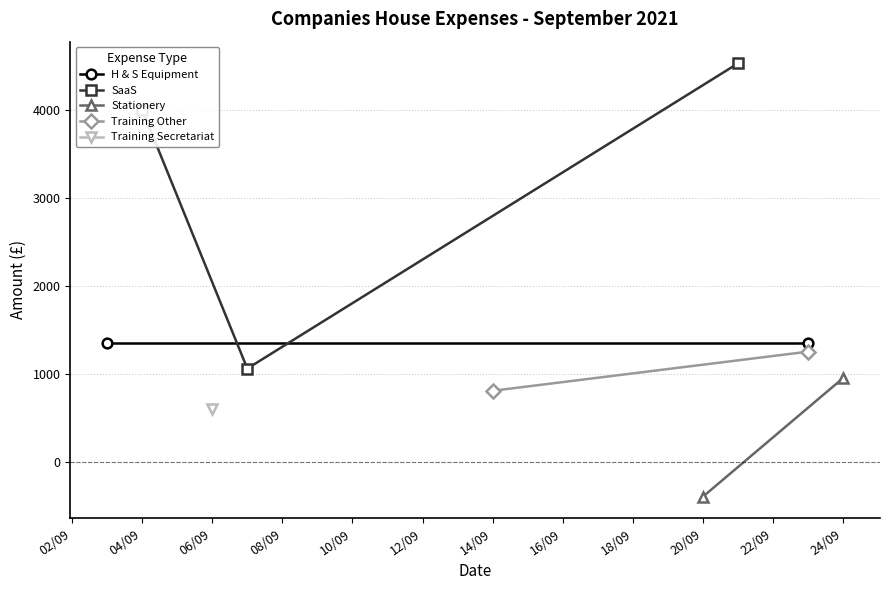

How many negative values are there?

1